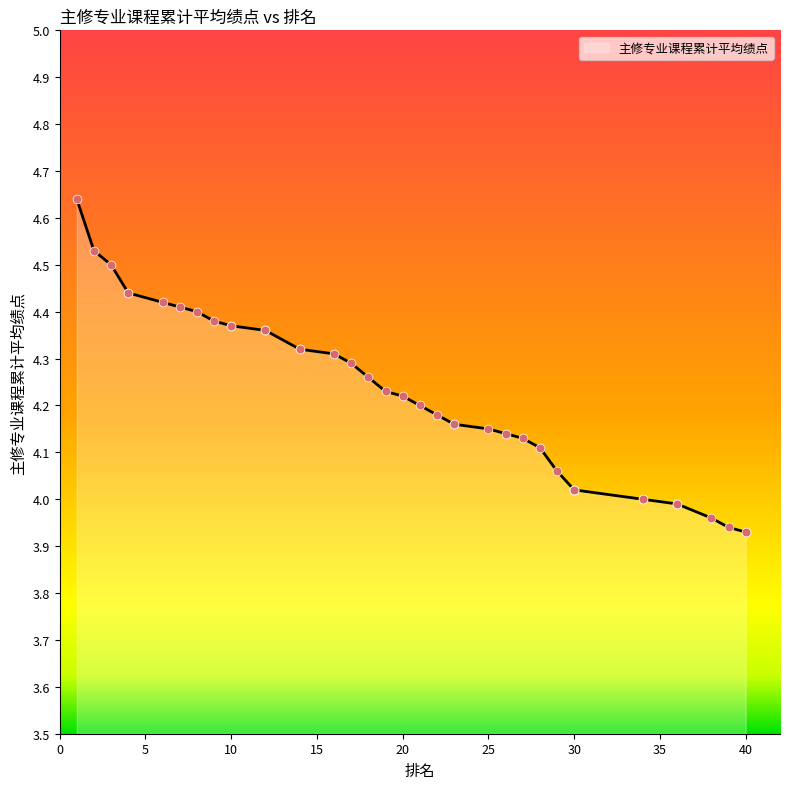

What is the change in value from 17 to 30?

-0.3